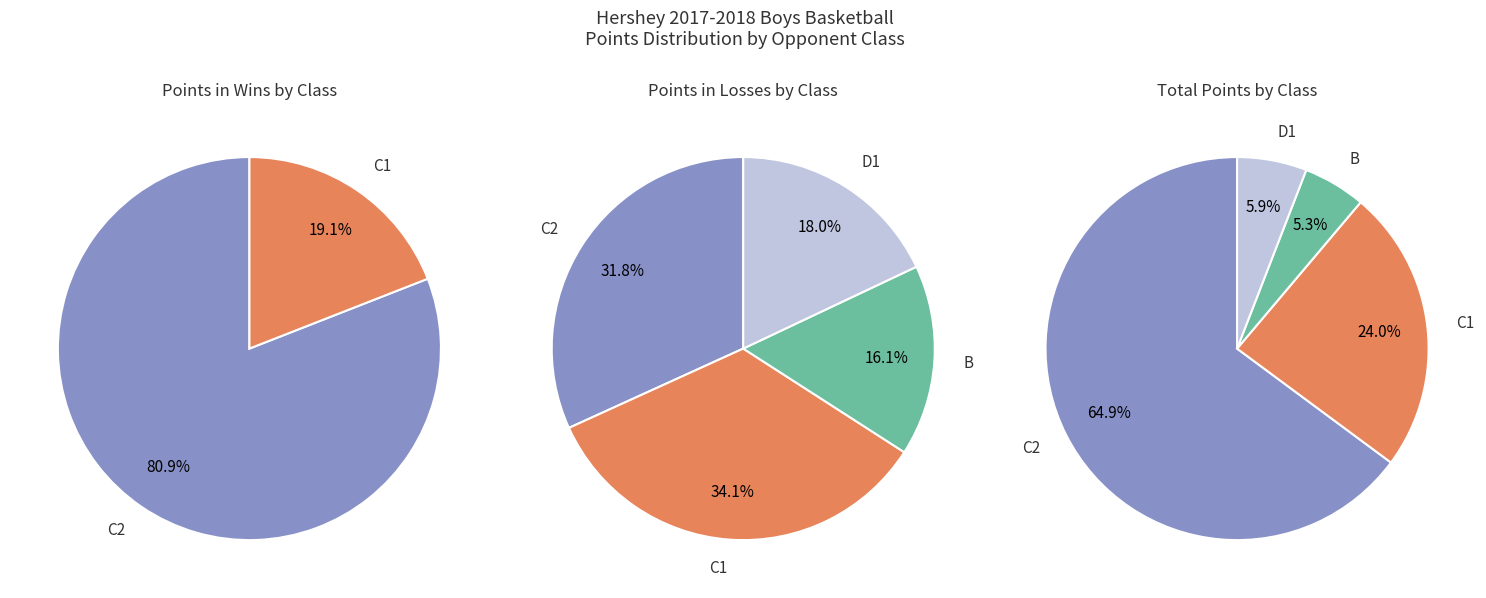

Do W and L together represent more than half of the pie?

Yes